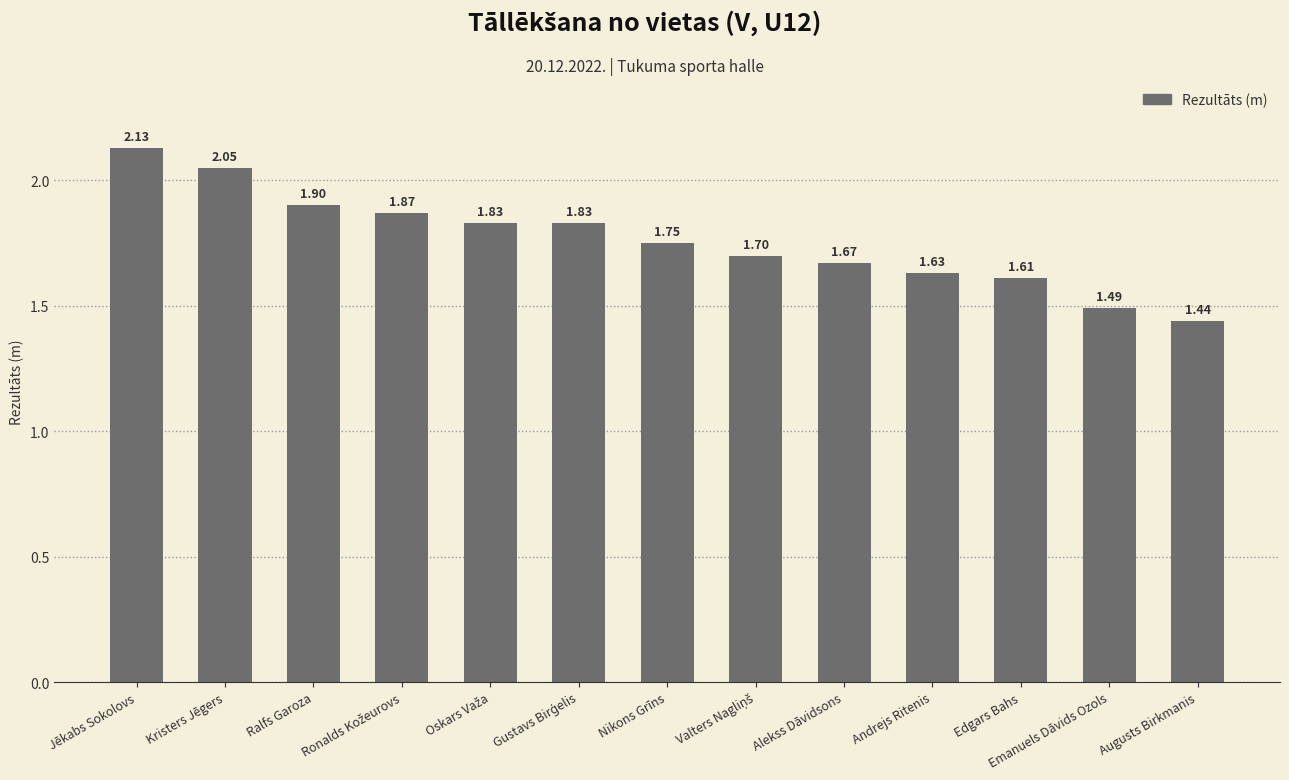

Does the chart contain stacked bars?

No